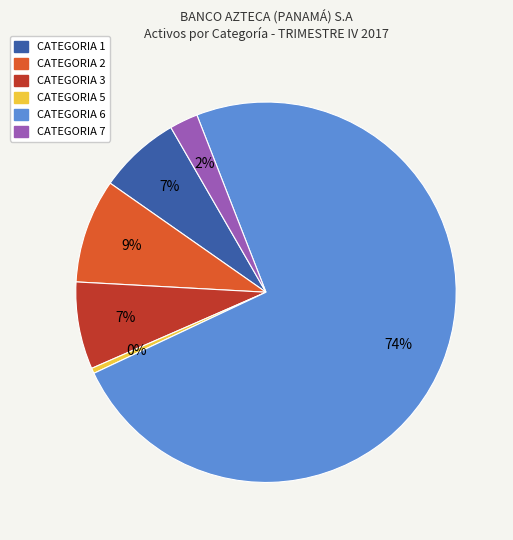

Combined, do CATEGORIA 7 and CATEGORIA 5 account for over 50%?

No